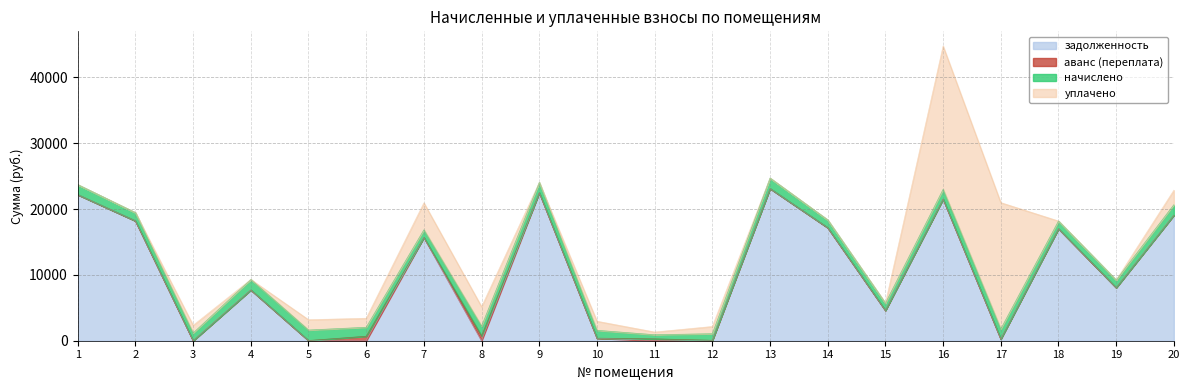

At which label does задолженность reach its peak?

13